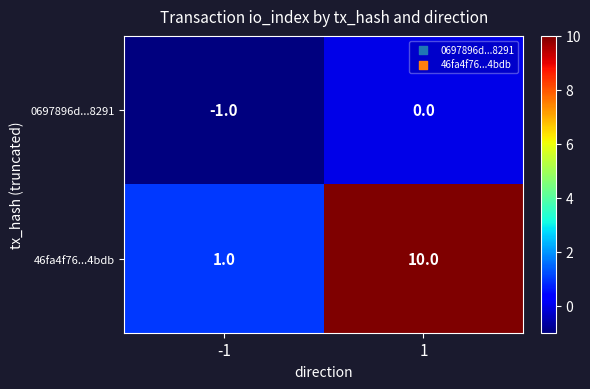

How many series are shown in this chart?

2